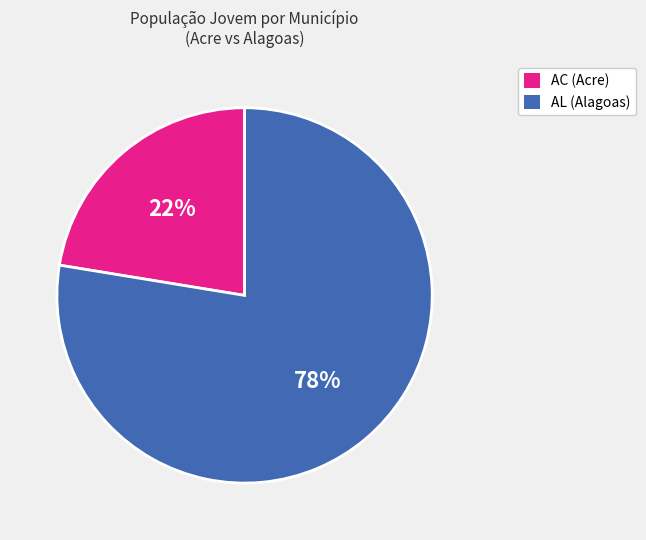

True or false: AC (Acre) accounts for 22% of the total.

True